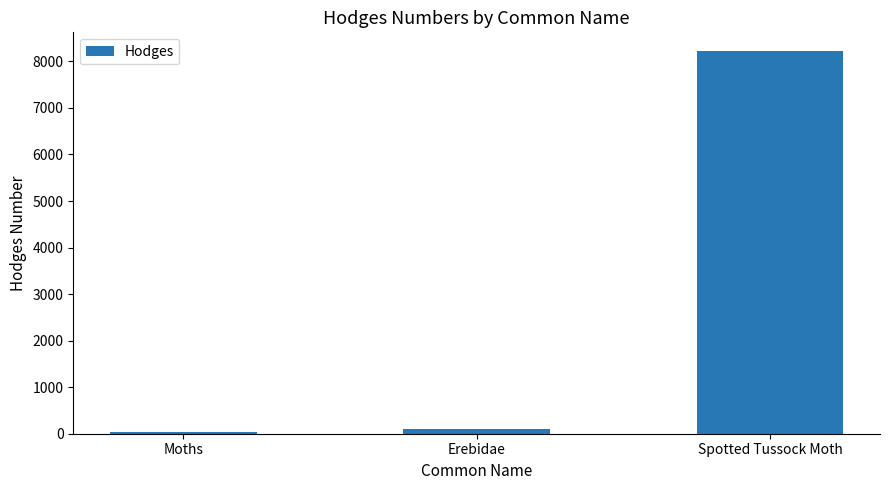

The value at Spotted Tussock Moth is 8214.0. True or false?

True